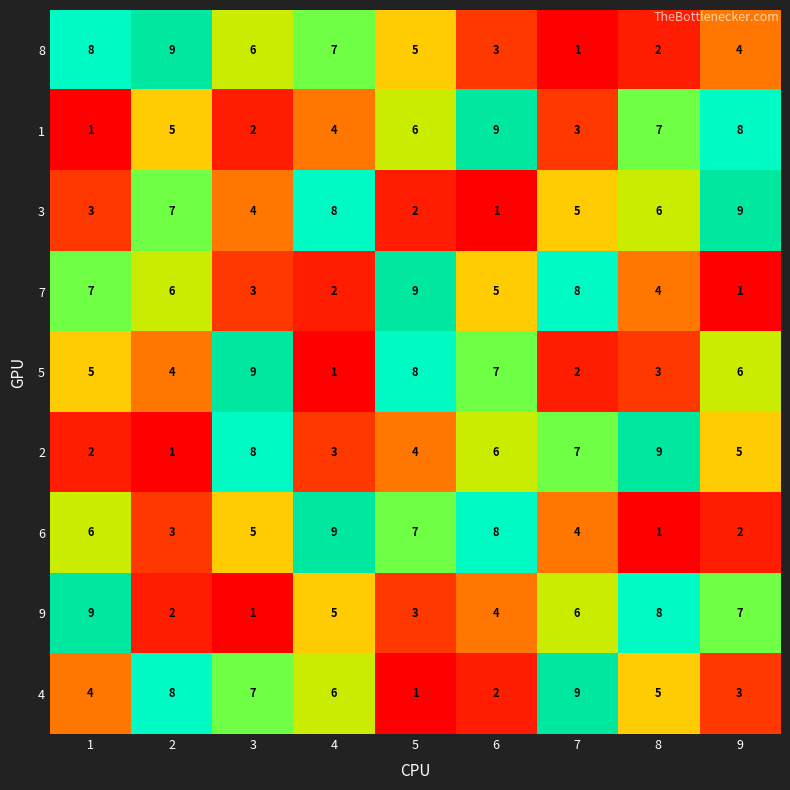

Rank the series at 5 from lowest to highest value.

4, 3, 9, 2, 8, 1, 6, 5, 7